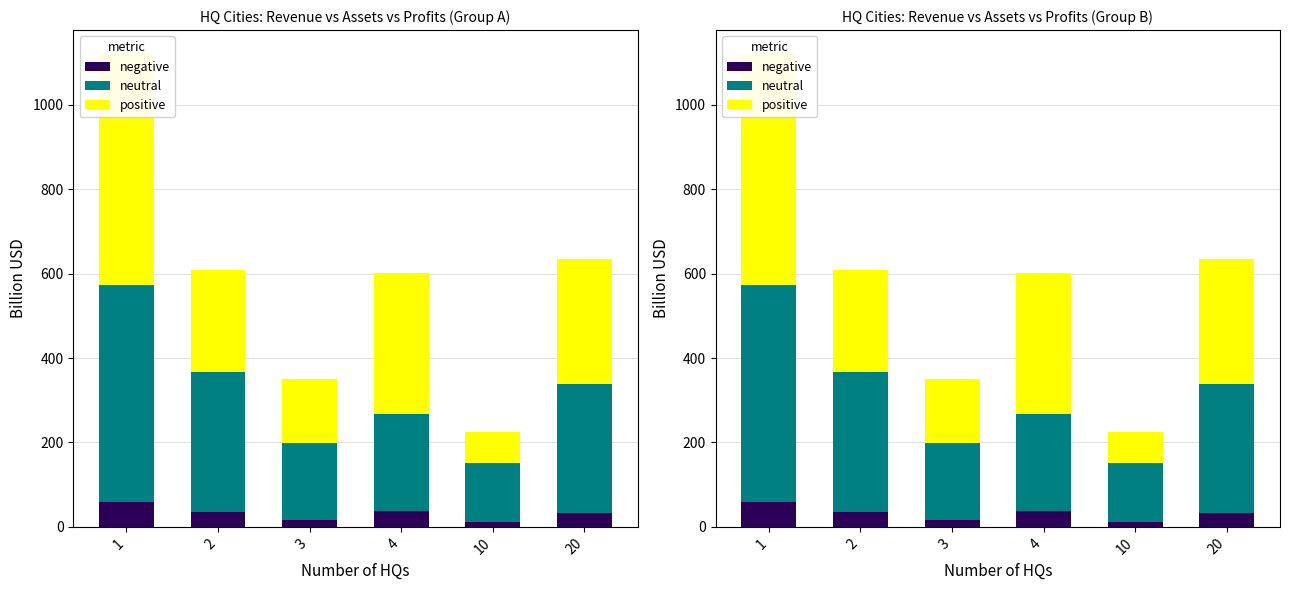

What is the value of the neutral bar at the 6th from the left?

306.8